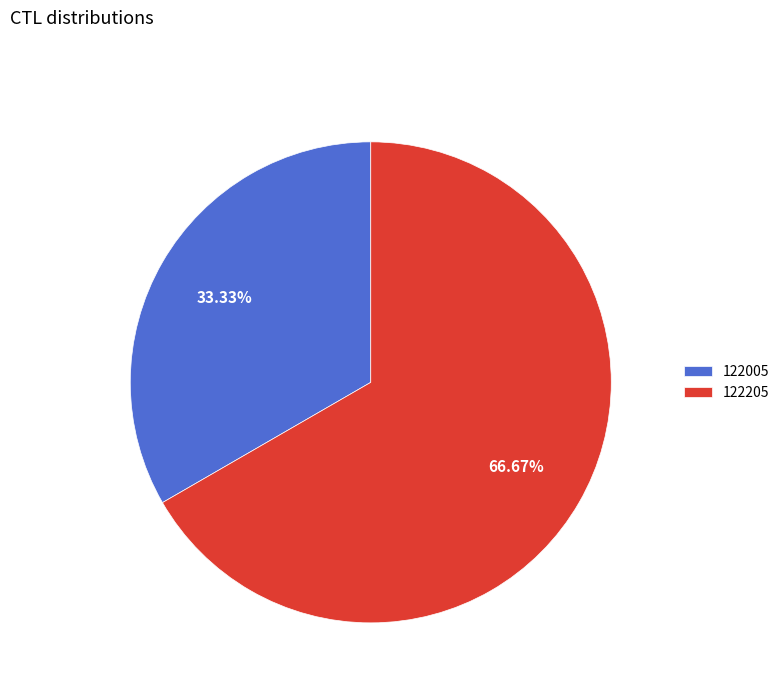

Which category has the biggest portion of the pie?

122205